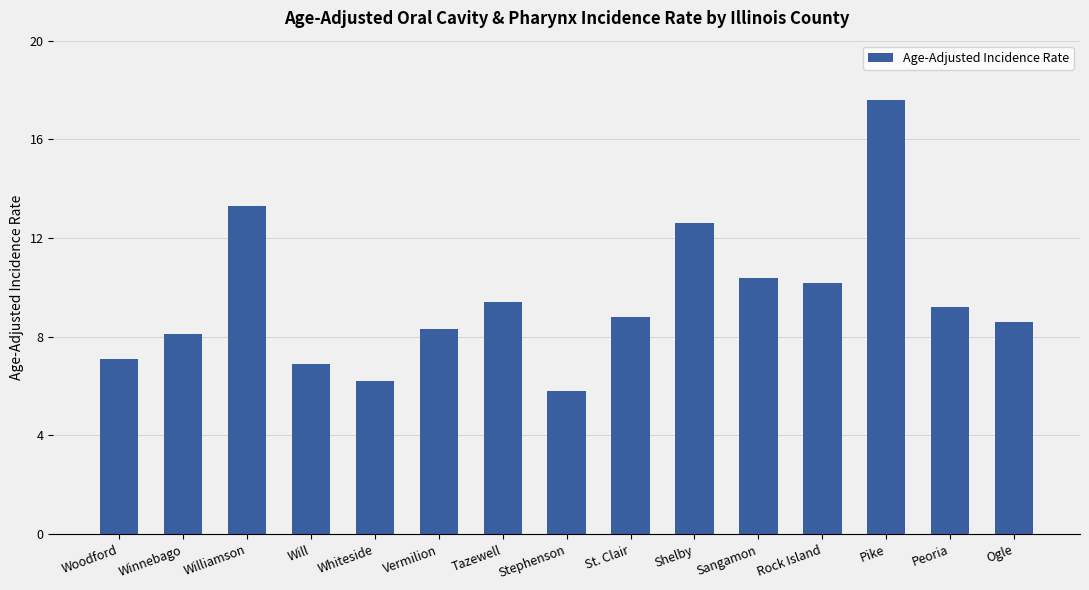

Reading right to left, extract all data points from this chart.

Ogle=8.6	Peoria=9.2	Pike=17.6	Rock Island=10.2	Sangamon=10.4	Shelby=12.6	St. Clair=8.8	Stephenson=5.8	Tazewell=9.4	Vermilion=8.3	Whiteside=6.2	Will=6.9	Williamson=13.3	Winnebago=8.1	Woodford=7.1